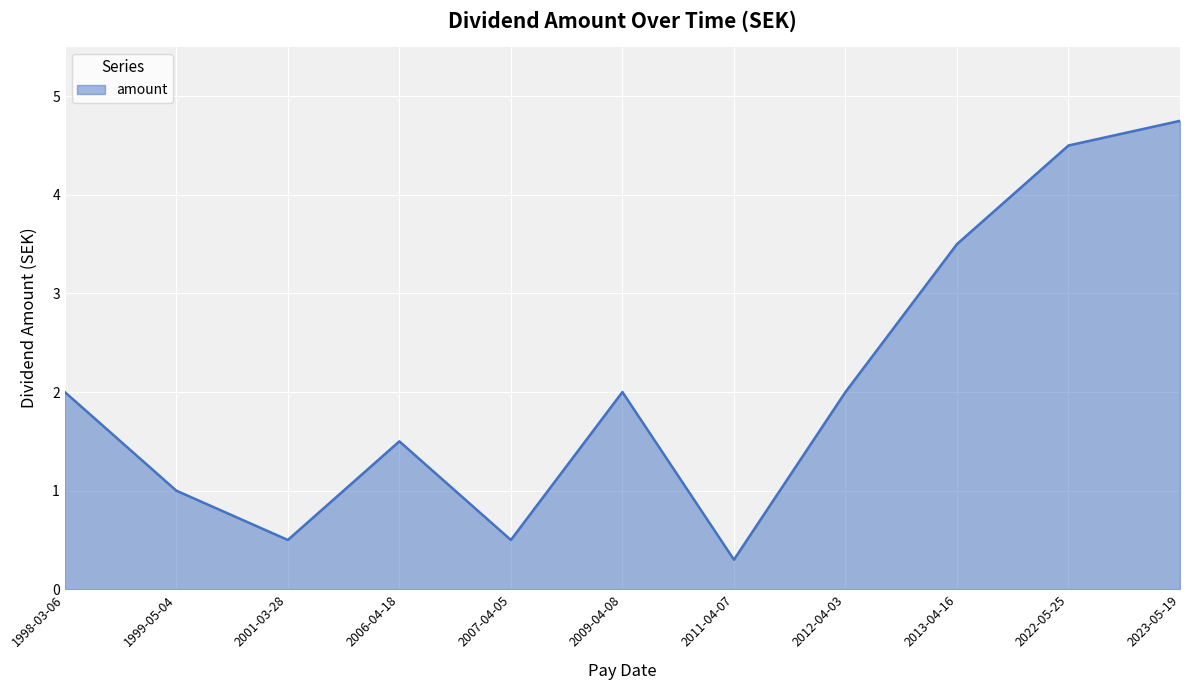

What position from the left is 2009-04-08?

6